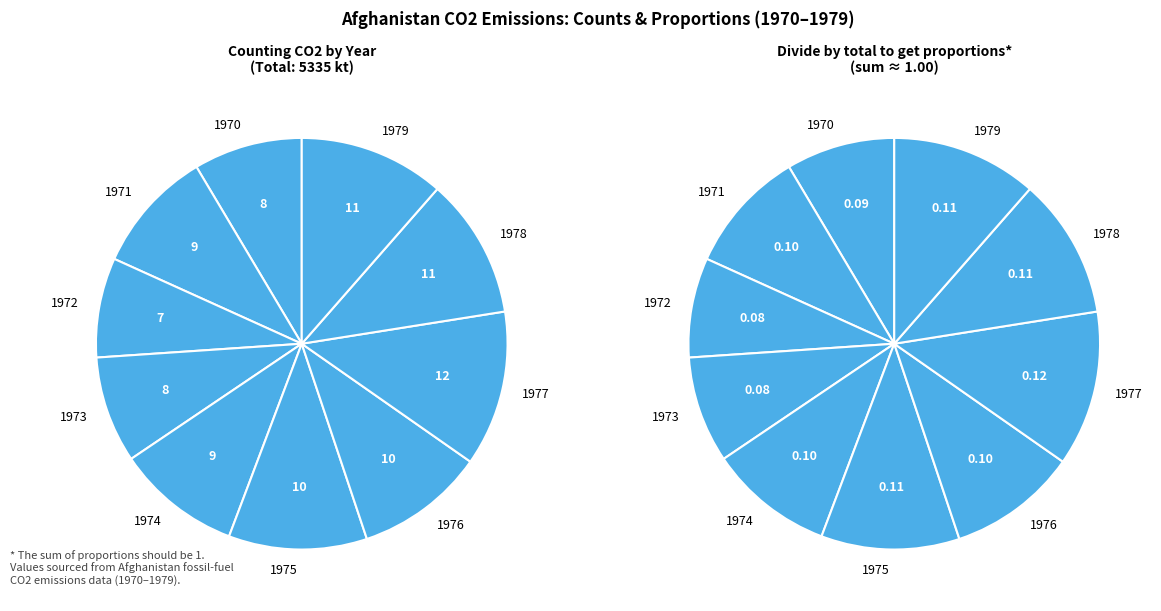

What is the total percentage of 1974 and 1978?

20.8%